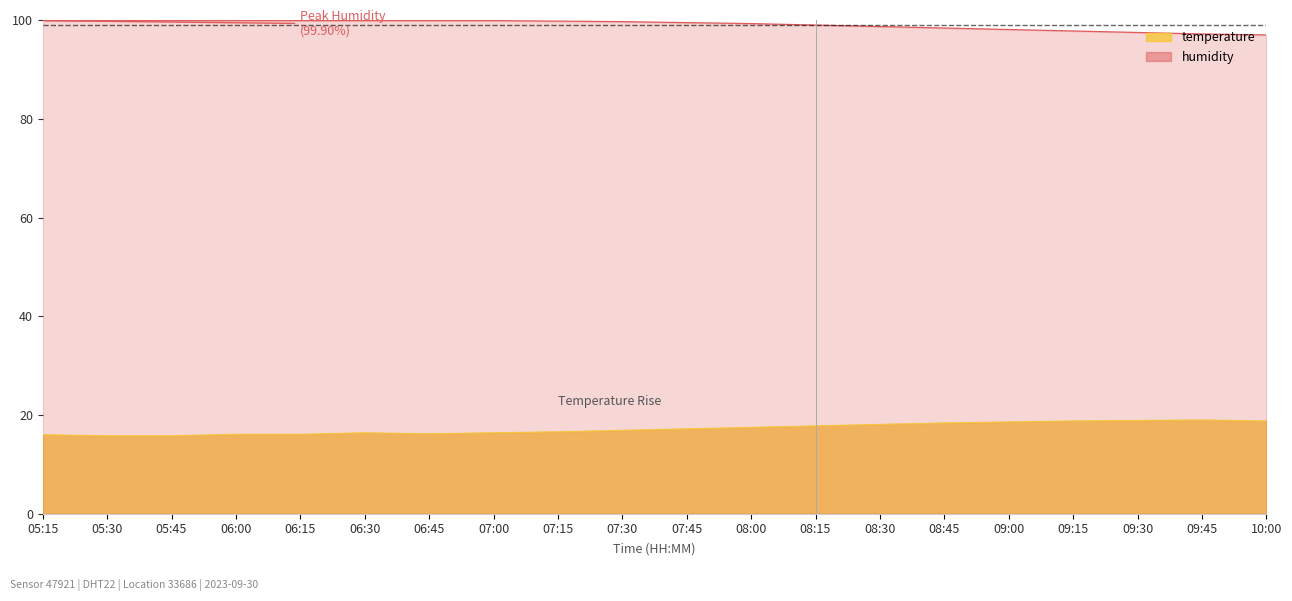

Reading right to left, extract all data points from this chart.

temperature: 10:00=18.8	09:45=19.0	09:30=18.9	09:15=18.8	09:00=18.6	08:45=18.4	08:30=18.1	08:15=17.8	08:00=17.5	07:45=17.2	07:30=16.9	07:15=16.6	07:00=16.4	06:45=16.2	06:30=16.4	06:15=16.1	06:00=16.1	05:45=15.8	05:30=15.8	05:15=16.0
humidity: 10:00=97.0	09:45=97.2	09:30=97.5	09:15=97.8	09:00=98.1	08:45=98.4	08:30=98.7	08:15=99.0	08:00=99.3	07:45=99.5	07:30=99.7	07:15=99.8	07:00=99.9	06:45=99.9	06:30=99.9	06:15=99.9	06:00=99.9	05:45=99.9	05:30=99.9	05:15=99.9